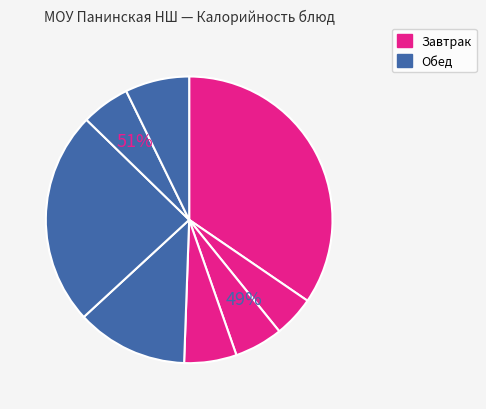

Count the number of slices in the pie.

8